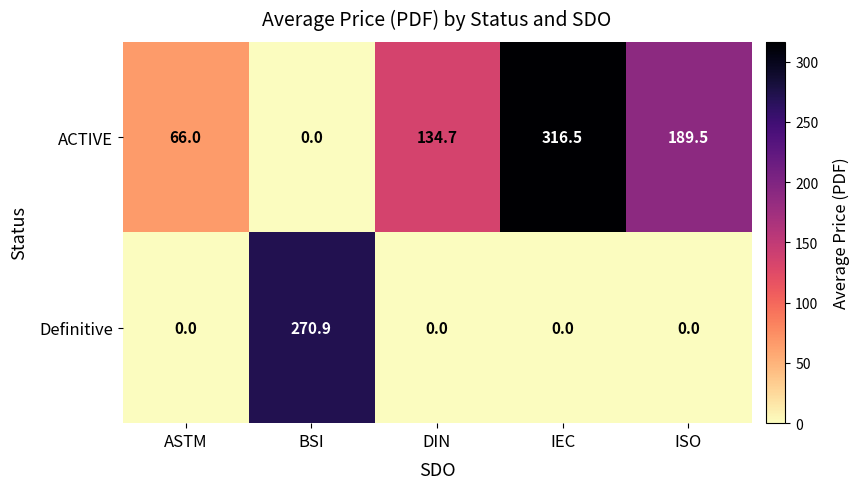

What is the spread (max minus min) of values at IEC?

316.5